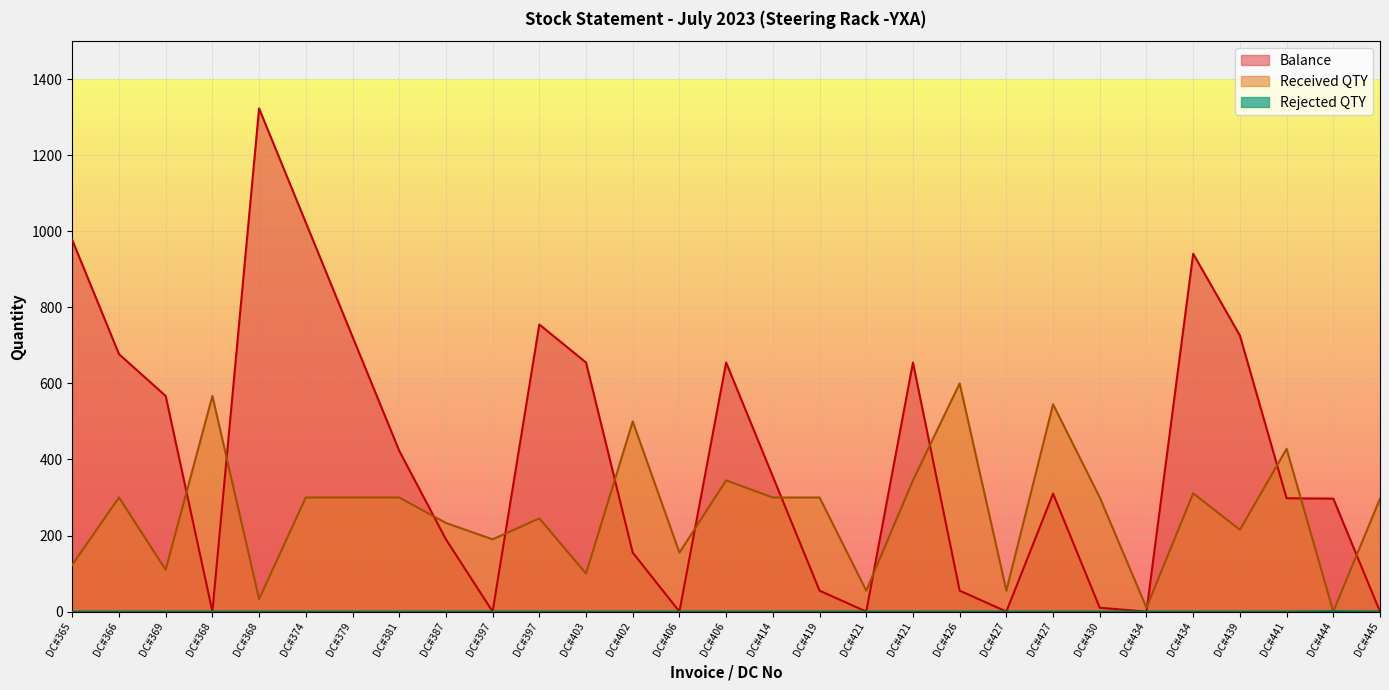

What is the label of the 29th point from the right?

DC#365